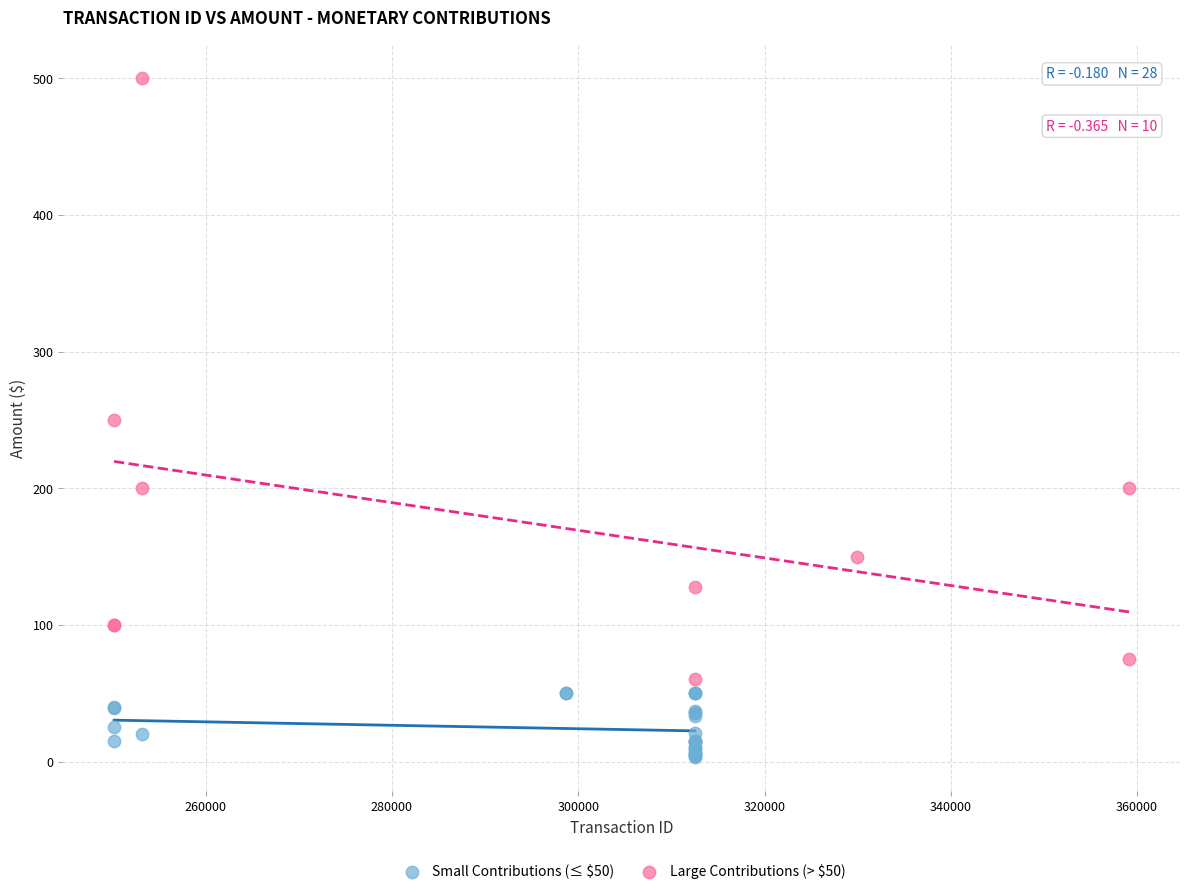

What are all the series names shown in the legend?

Small Contributions (≤ $50), Large Contributions (> $50)